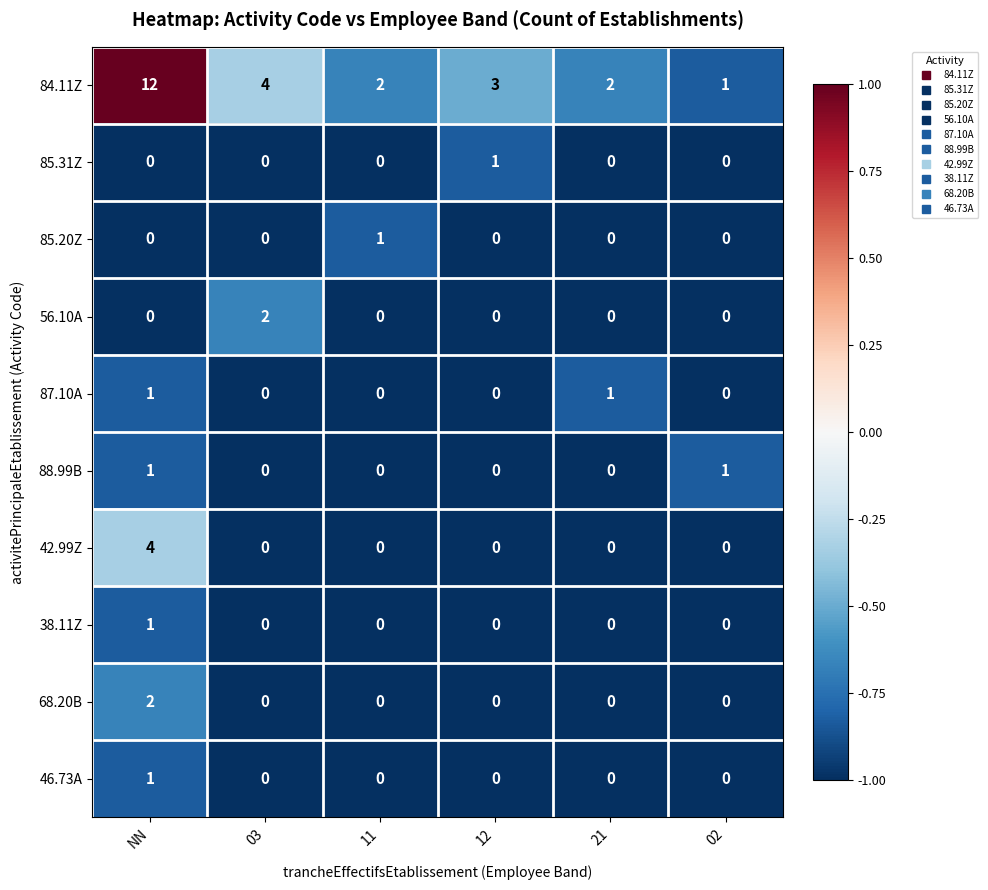

What is the maximum value shown in the chart?

12